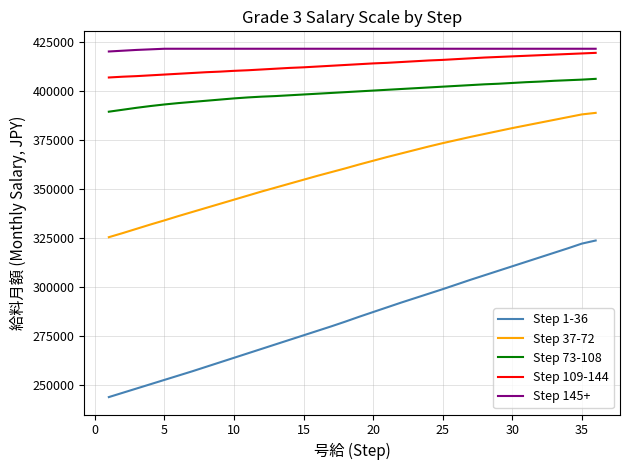

What is the difference between the maximum and minimum values in the Step 1-36 series?

80100